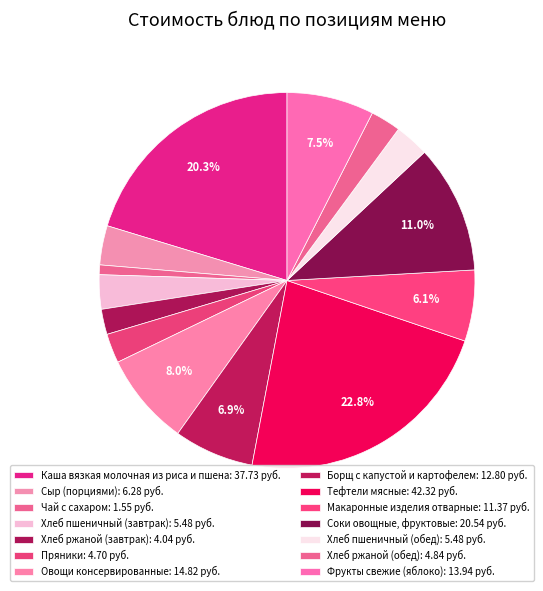

Rank the categories by value from highest to lowest.

Тефтели мясные, Каша вязкая молочная из риса и пшена, Соки овощные, фруктовые, Овощи консервированные, Фрукты свежие (яблоко), Борщ с капустой и картофелем, Макаронные изделия отварные, Сыр (порциями), Хлеб пшеничный (завтрак), Хлеб пшеничный (обед), Хлеб ржаной (обед), Пряники, Хлеб ржаной (завтрак), Чай с сахаром